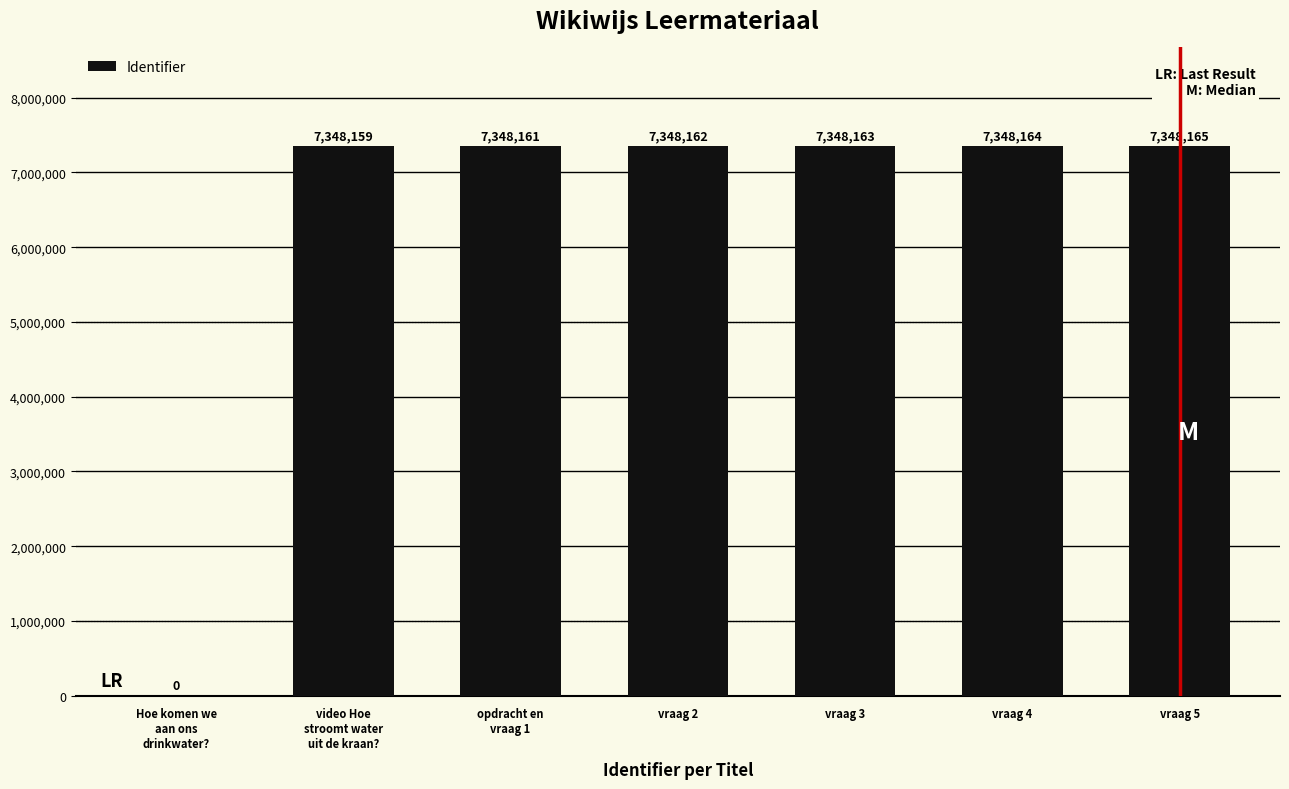

Reading right to left, what are all the values shown in this chart?

7348165	7348164	7348163	7348162	7348161	7348159	0